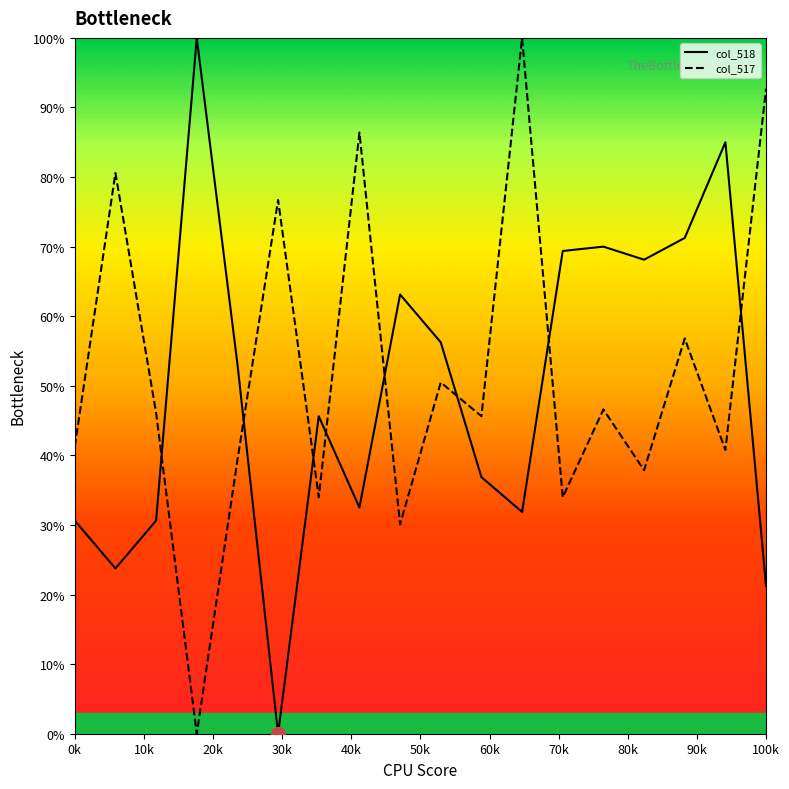

How many times do col_518 and col_517 cross each other?

8